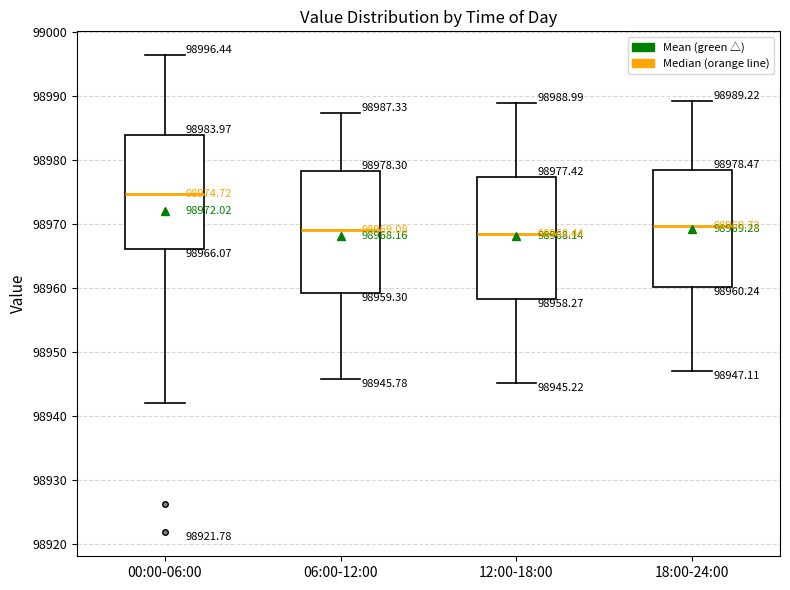

Which box's median line is the highest?

00:00-06:00